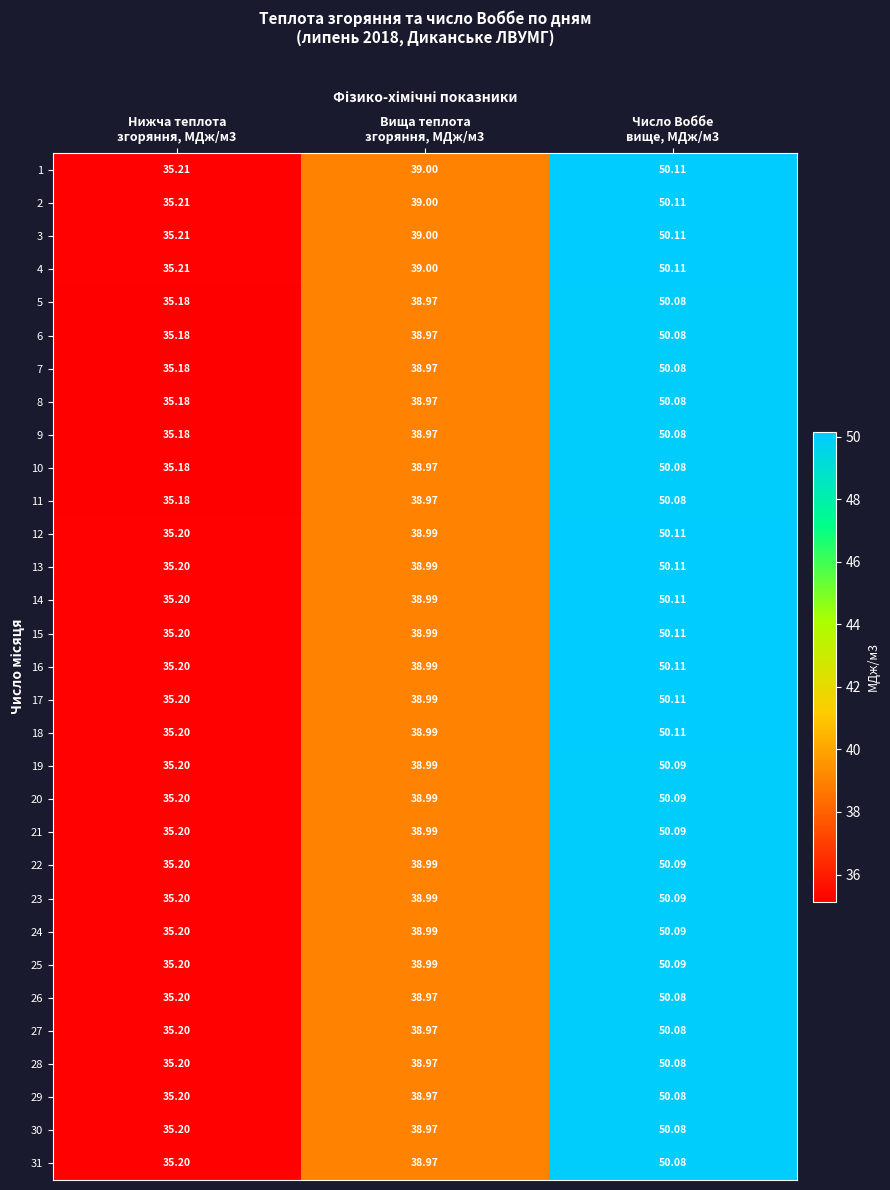

At how many categories does at least one series exceed 44?

1